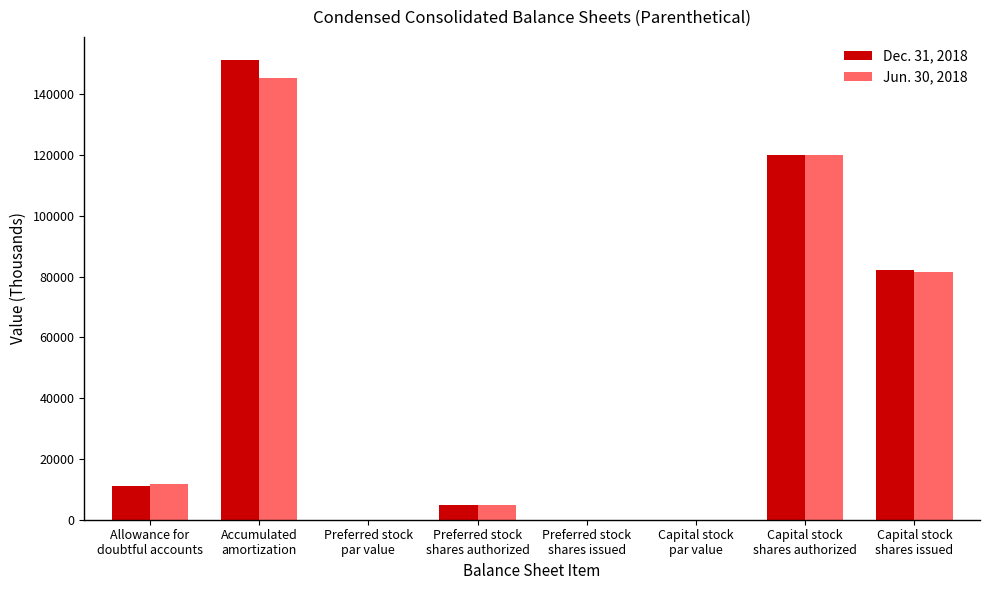

Are the bars horizontal?

No